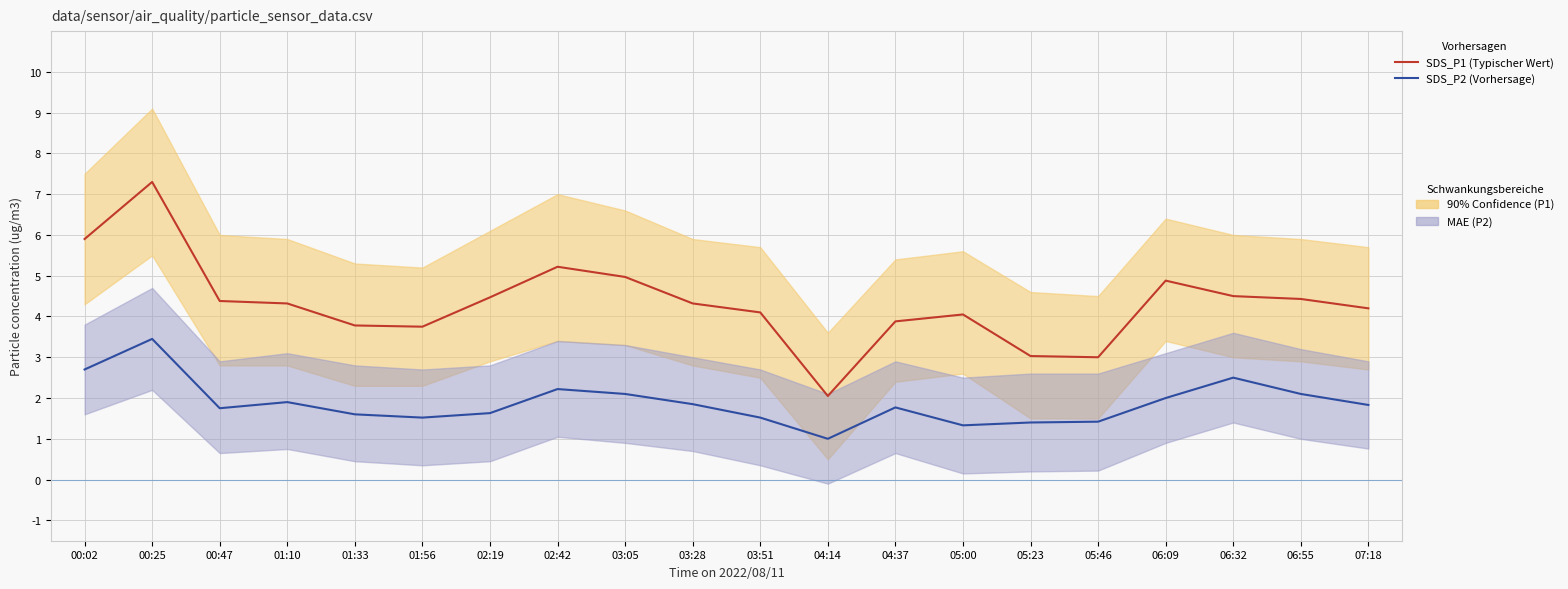

Which category has the lowest value in the SDS_P2 (Vorhersage) series?

04:14